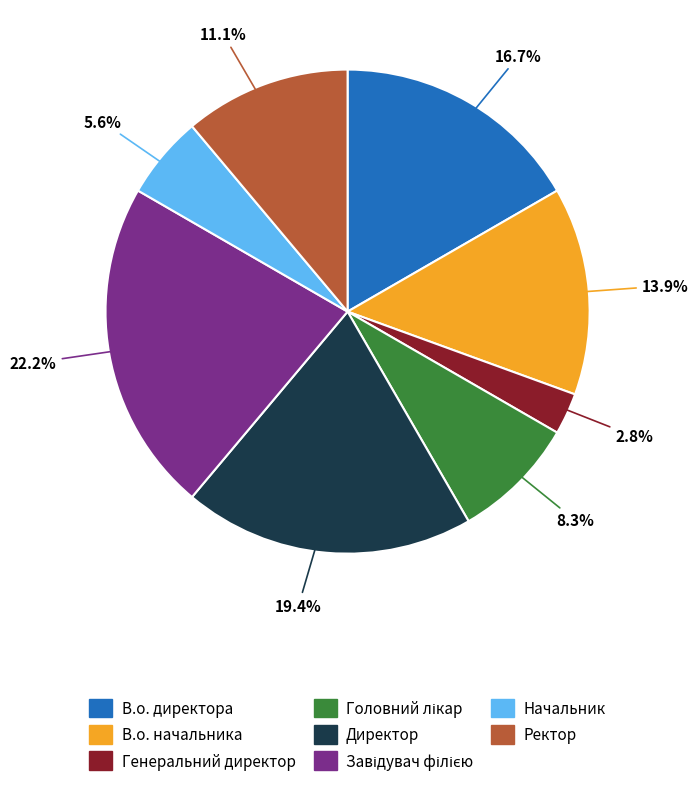

How many segments does this pie chart have?

8